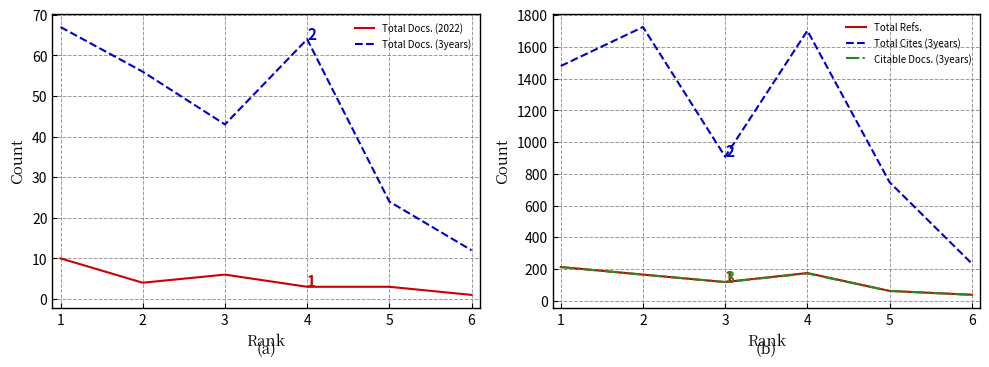

True or false: Total Cites (3years) and Citable Docs. (3years) intersect in this chart.

False